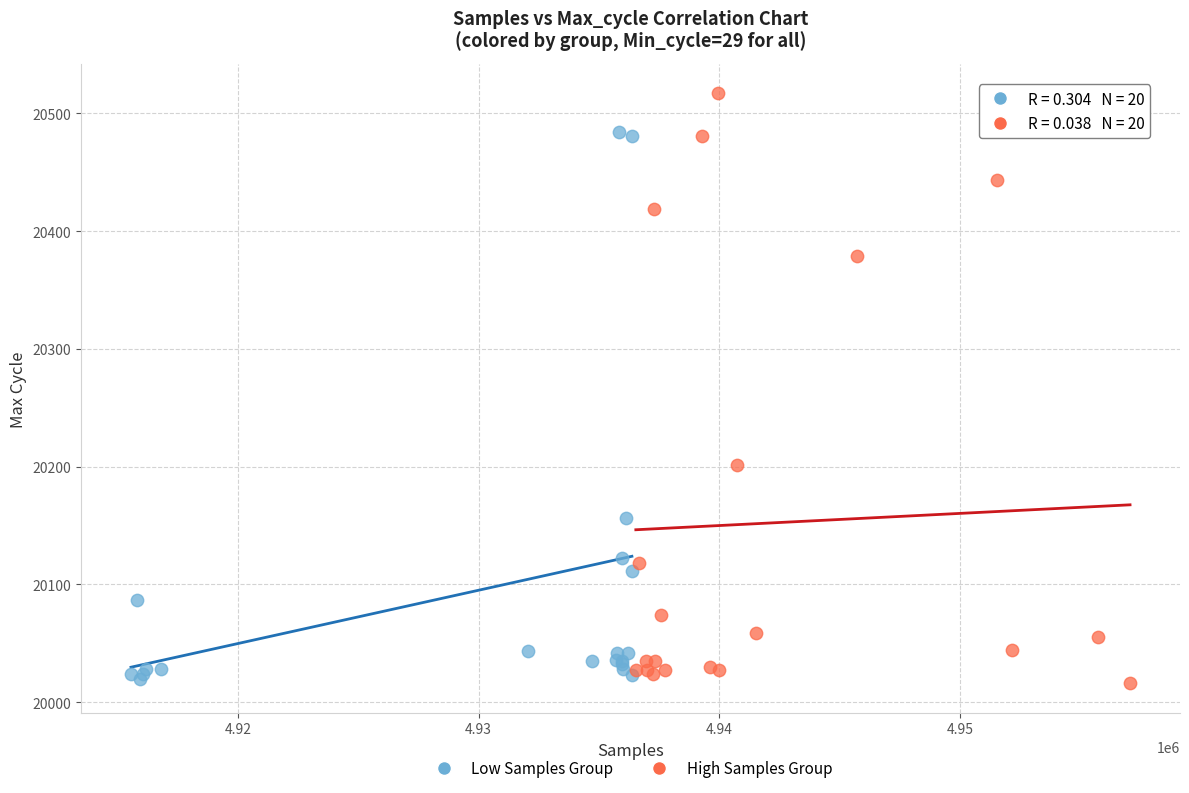

What are all the series names shown in the legend?

Low Samples Group, High Samples Group